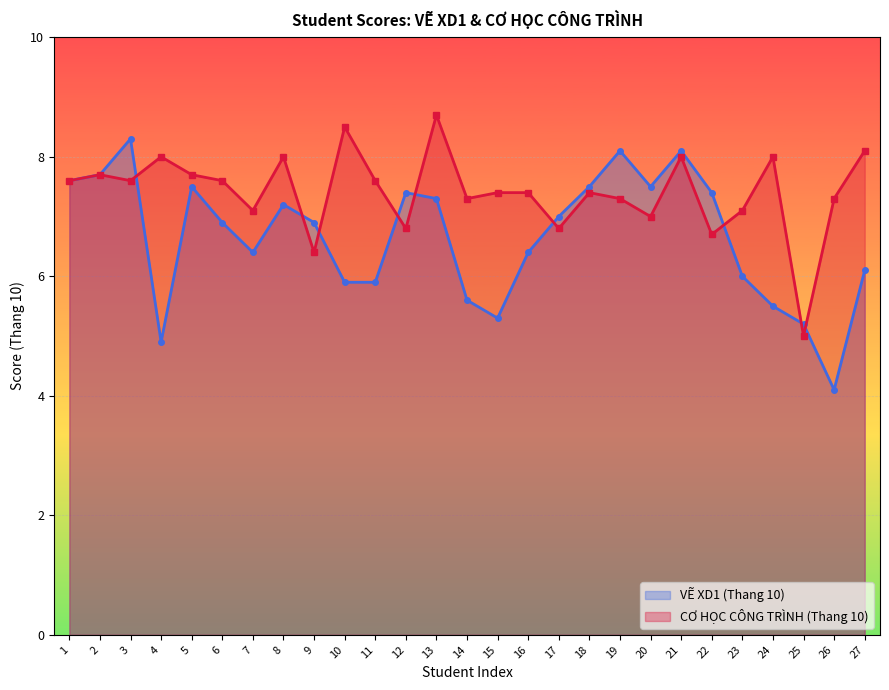

List the labels in order of CHCT (Thang 10) value, largest first.

13, 10, 27, 4, 8, 21, 24, 2, 5, 1, 3, 6, 11, 15, 16, 18, 14, 19, 26, 7, 23, 20, 12, 17, 22, 9, 25